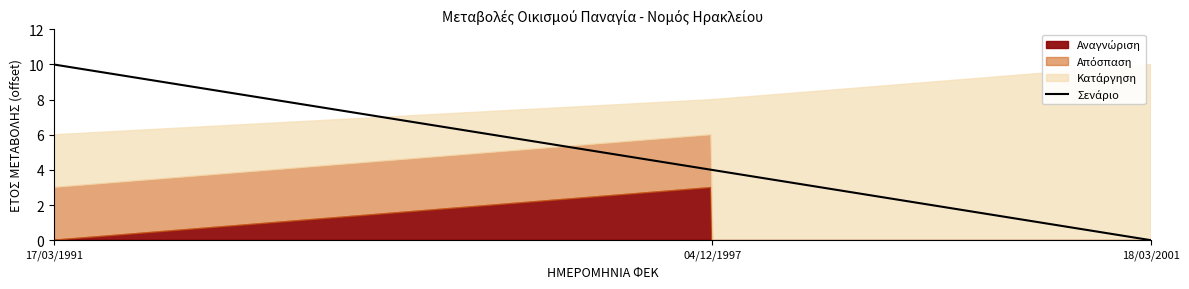

Is it true that the value at 04/12/1997 is 469?

False